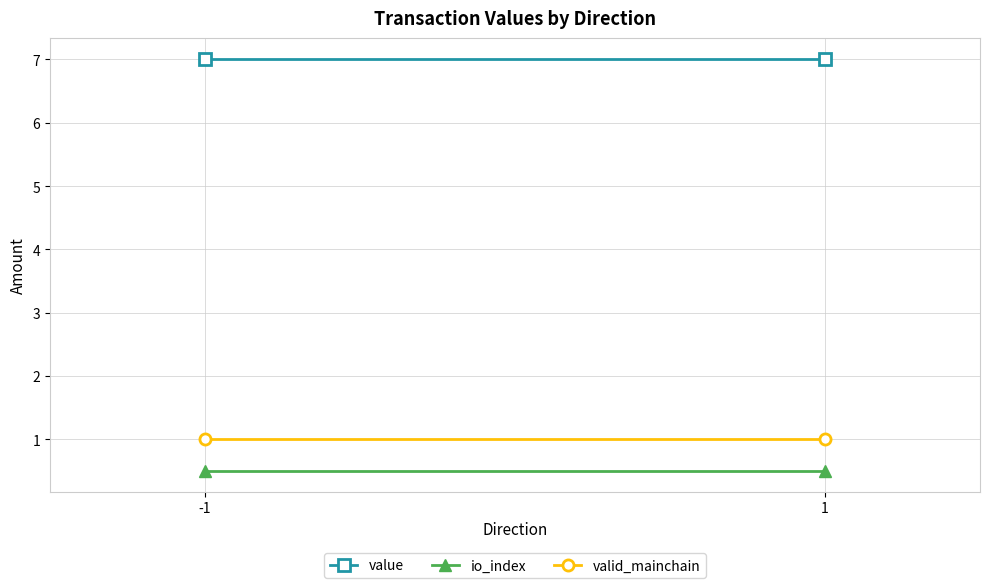

At 1, list the series in order from largest to smallest.

value, valid_mainchain, io_index